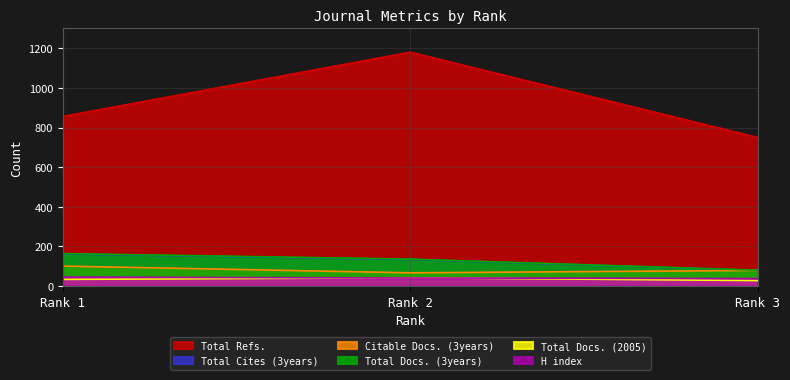

At which label does Total Docs. (3years) reach its minimum?

Rank 3